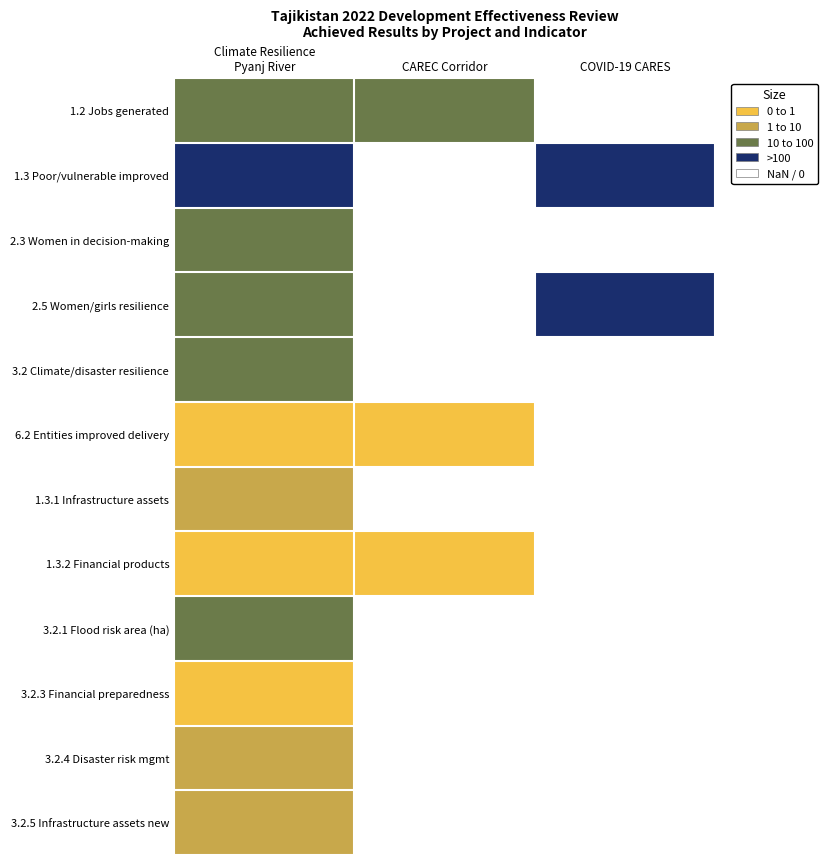

At which category does the chart reach its minimum across all series?

CAREC Corridor